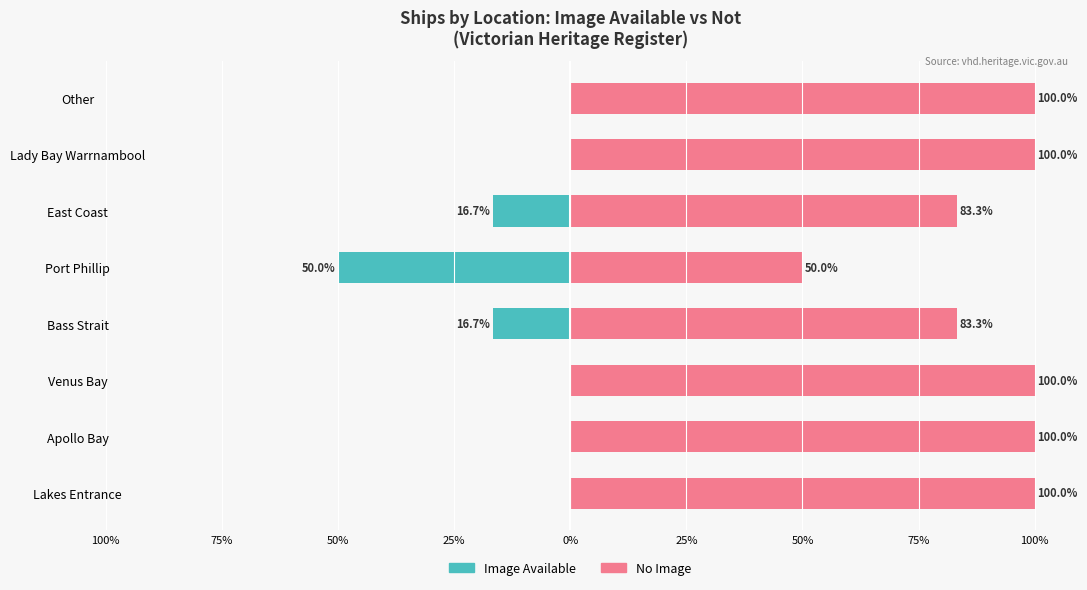

How many values in the No Image series are below 100?

3